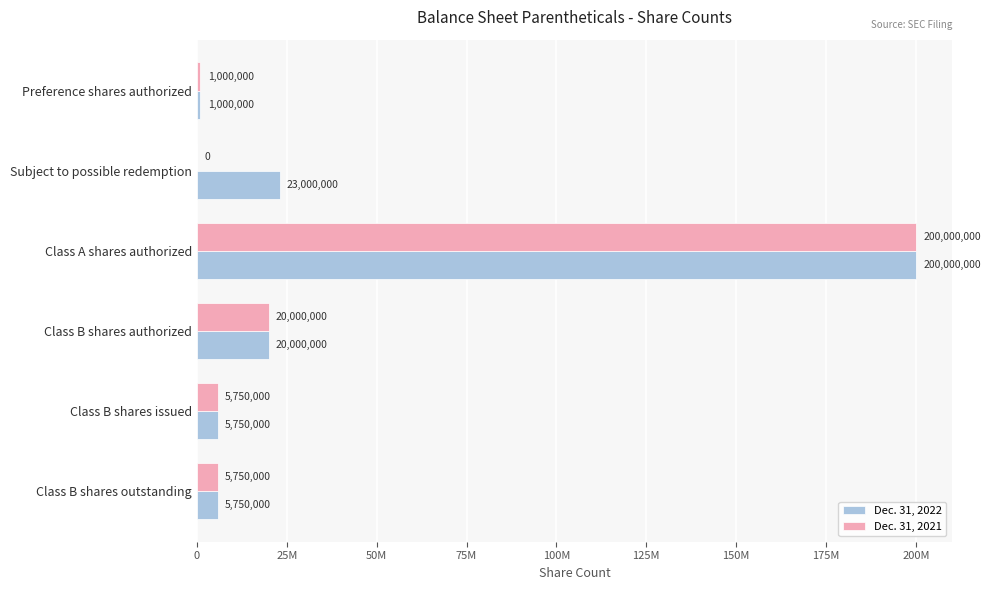

What are all the series names shown in the legend?

Dec. 31, 2022, Dec. 31, 2021